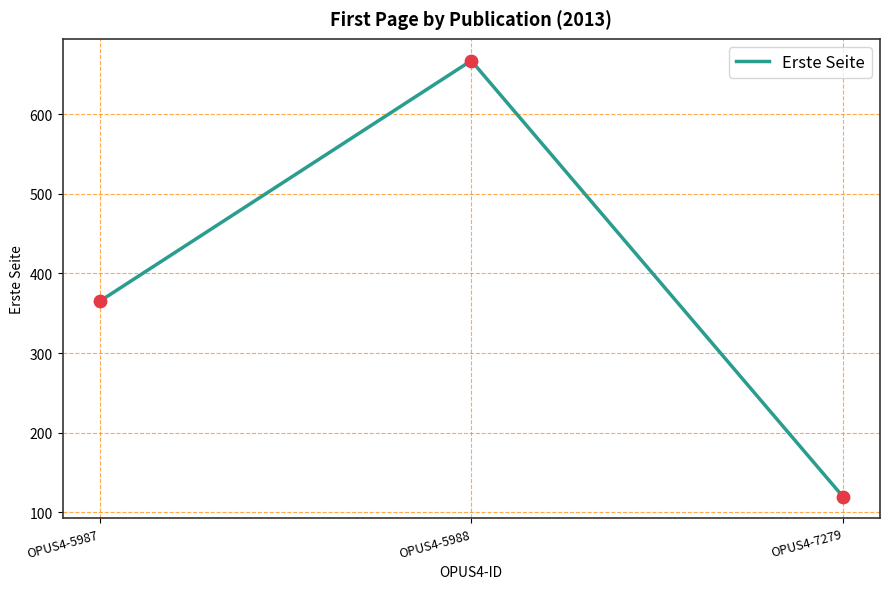

What is the ratio of the value at OPUS4-5988 to the value at OPUS4-7279?

5.6